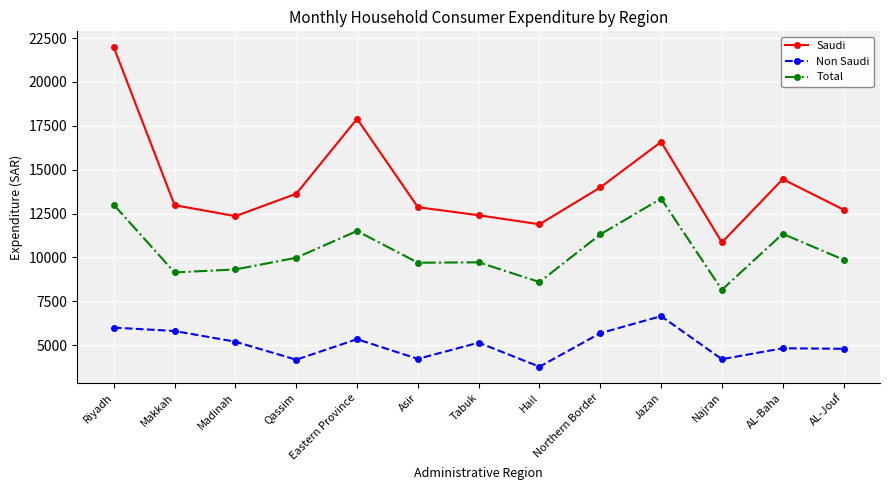

Does the chart have visible grid lines?

Yes